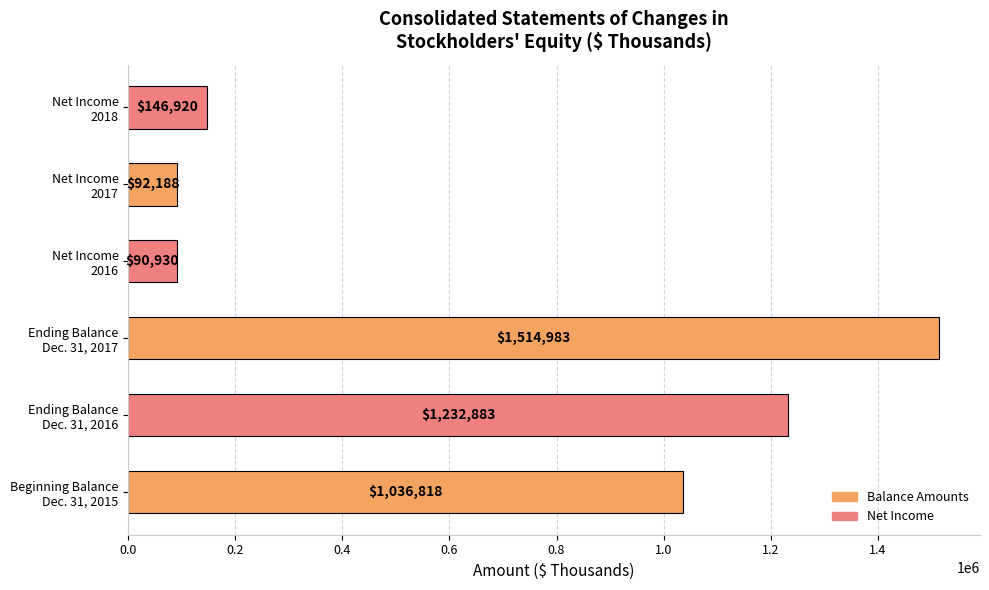

What is the minimum value shown in the chart?

90930